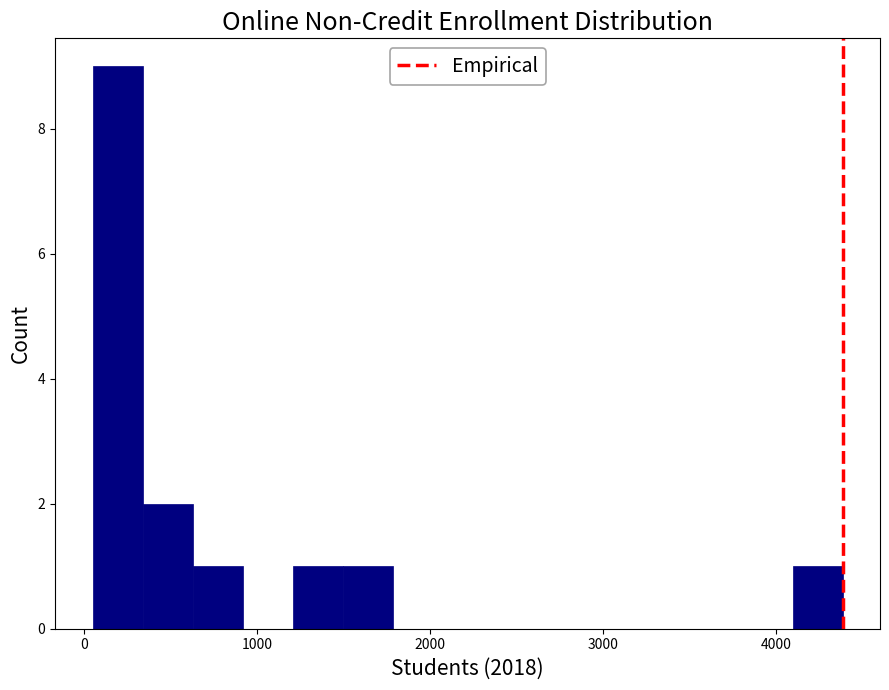

Around what value on the x-axis is the tallest bar? Give the approximate position of its centre, as read against the axis.

200